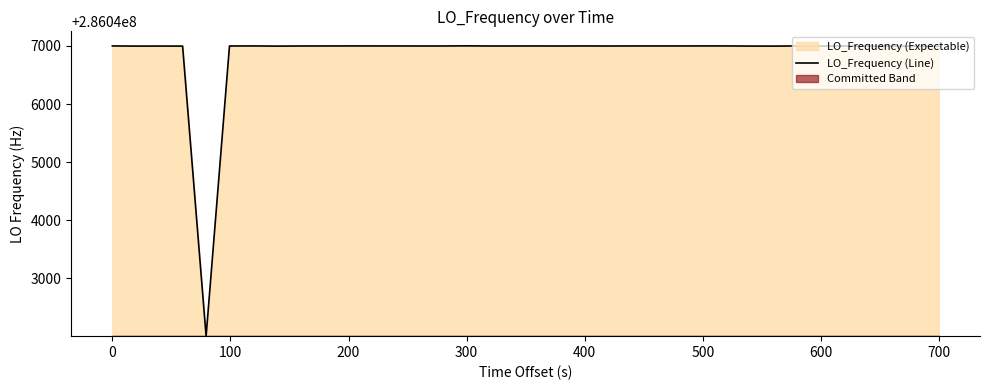

Reading left to right, extract all data points from this chart.

286046999.6	286046996.8	286046997.5	286046996.9	286042005.6	286046998.6	286046998.6	286046999.6	286046996.6	286046998.7	286046998.9	286046999.6	286046999.5	286046999.2	286046998.6	286046998.6	286047001.1	286046998.4	286046998.4	286046998.6	286046999.0	286046998.1	286046999.4	286046998.1	286046999.2	286046999.1	286046999.4	286046999.6	286046999.6	286046997.3	286046997.3	286046996.6	286046999.6	286046997.4	286046999.1	286046997.0	286046996.8	286046996.8	286046996.8	286046994.9